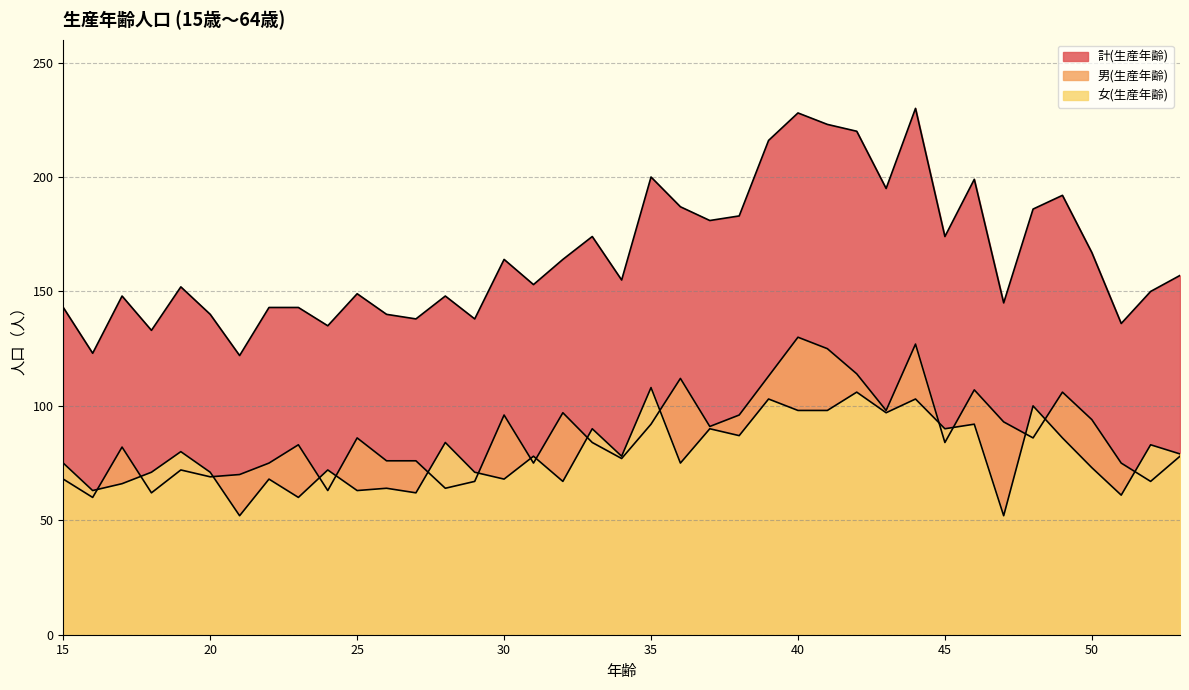

What value does the 計(生産年齢) series have at 49, to the nearest 50?

200